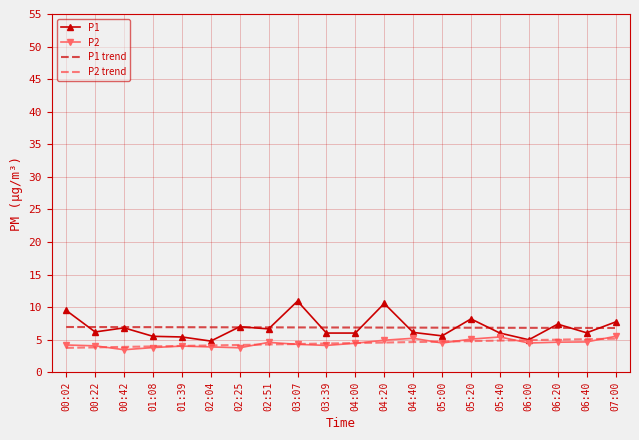

Is the value of P2 at 02:51 greater than the value of P1 at 06:20?

No